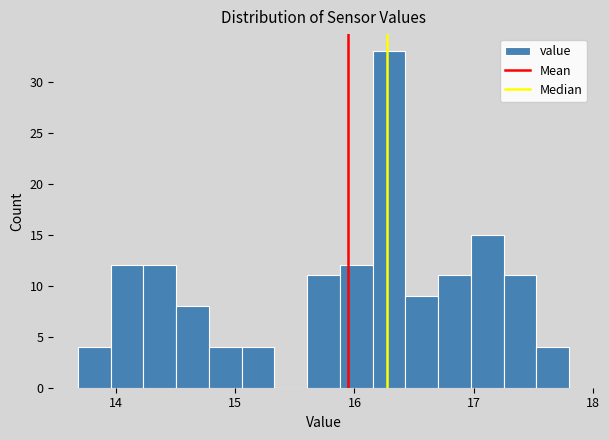

Read against the x-axis, roughly where is the centre of the tallest bar?

16.3